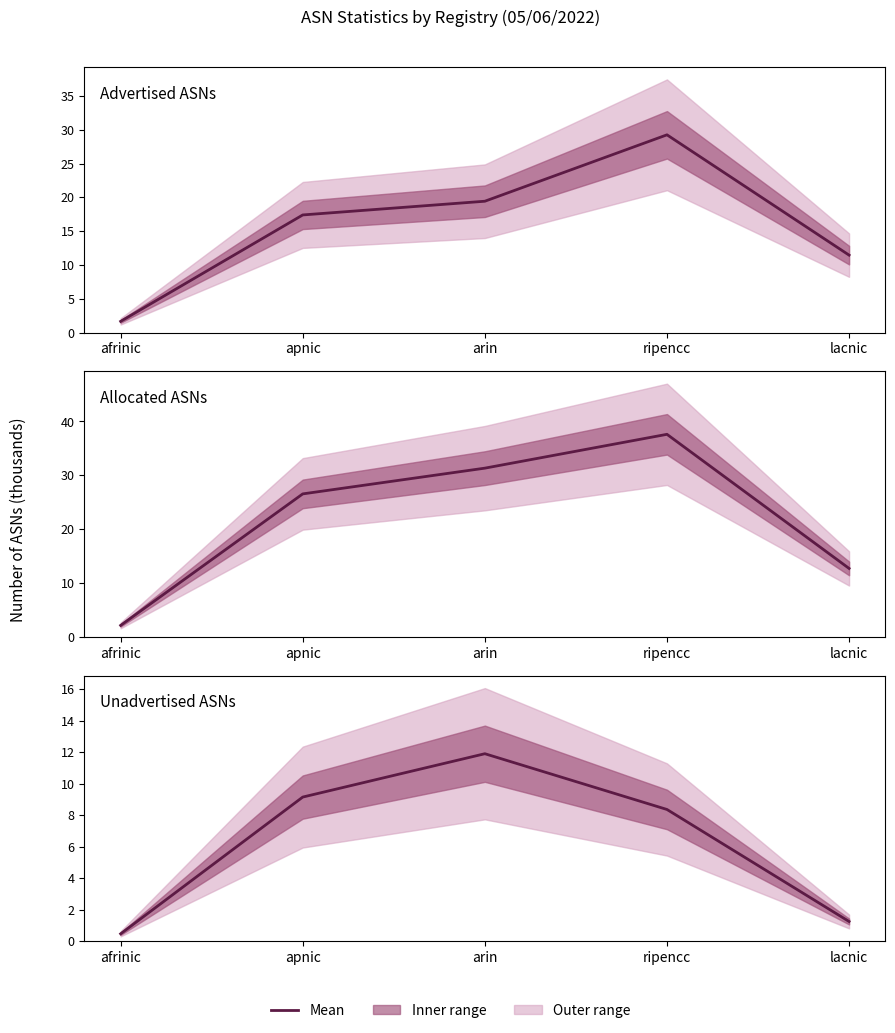

What is the label of the 2nd point from the left?

apnic